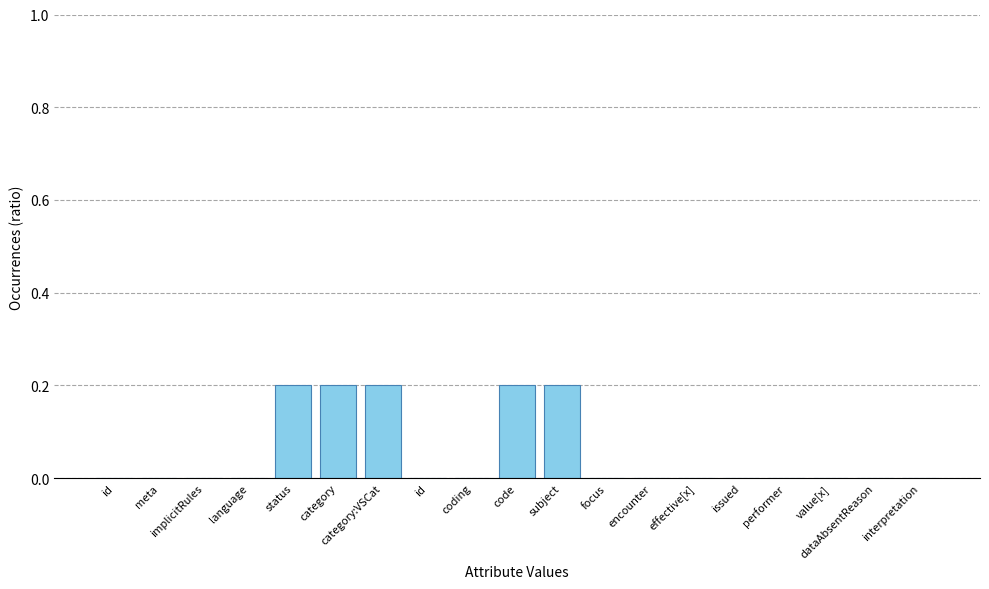

At which category does the chart reach its peak across all series?

status